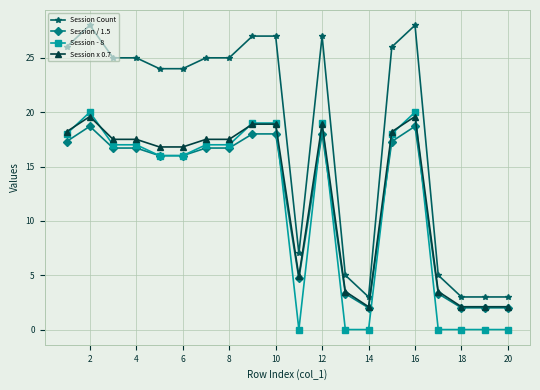

What is the value of the Session x 0.7 point at the 2nd from the left?

19.6